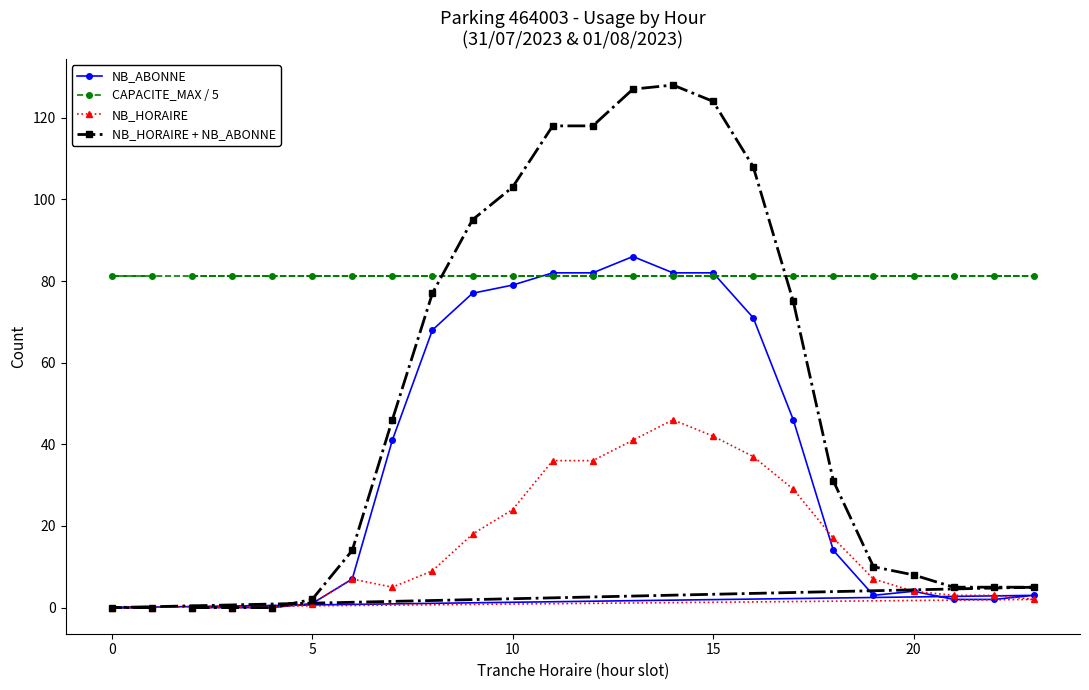

What is the minimum value for CAPACITE_MAX / 5?

81.2